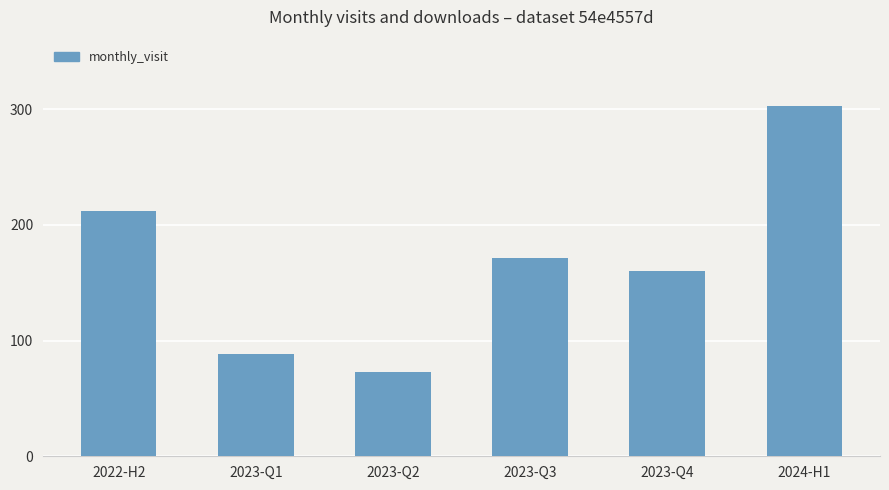

What is the ratio of the value at 2023-Q1 to the value at 2023-Q2?

1.2